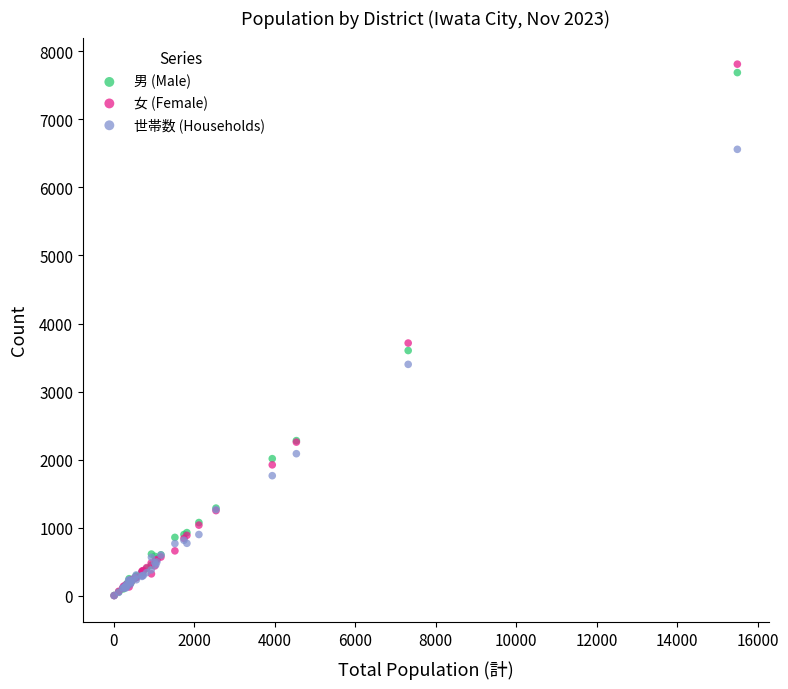

Across all series, what Y value is closest to 3906?

3713